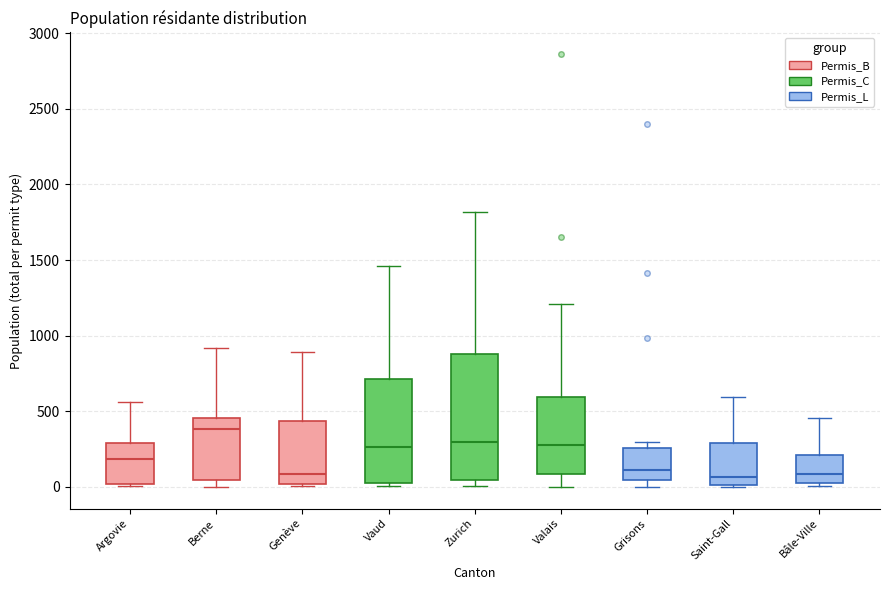

Reading left to right, transcribe this box plot: for each box, give where its median line is, the range the box spans, and where its two whiskers end, as read against the y-axis. The values are not printed on the chart, so give them approximately, as read against the axis.

Argovie: median 200, box 0 to 300, whiskers 0 (just below the box's lower edge) to 550
Berne: median 400, box 50 to 450, whiskers 0 to 900
Genève: median 100, box 0 to 450, whiskers 0 to 900
Vaud: median 250, box 0 to 700, whiskers 0 (just below the box's lower edge) to 1450
Zurich: median 300, box 50 to 900, whiskers 0 to 1800
Valais: median 300, box 100 to 600, whiskers 0 to 1200
Grisons: median 100, box 50 to 250, whiskers 0 to 300
Saint-Gall: median 50, box 0 to 300, whiskers 0 to 600
Bâle-Ville: median 100, box 0 to 200, whiskers 0 (just below the box's lower edge) to 450